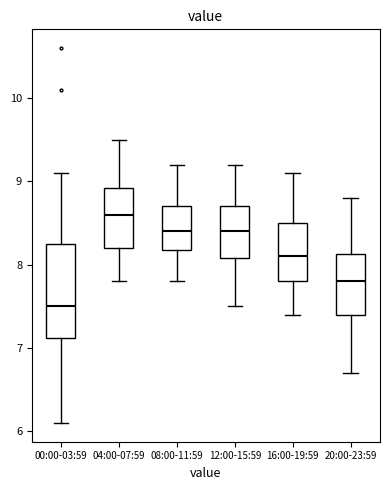

Comparing the boxes themselves (not the whiskers), which one is the tallest?

00:00-03:59